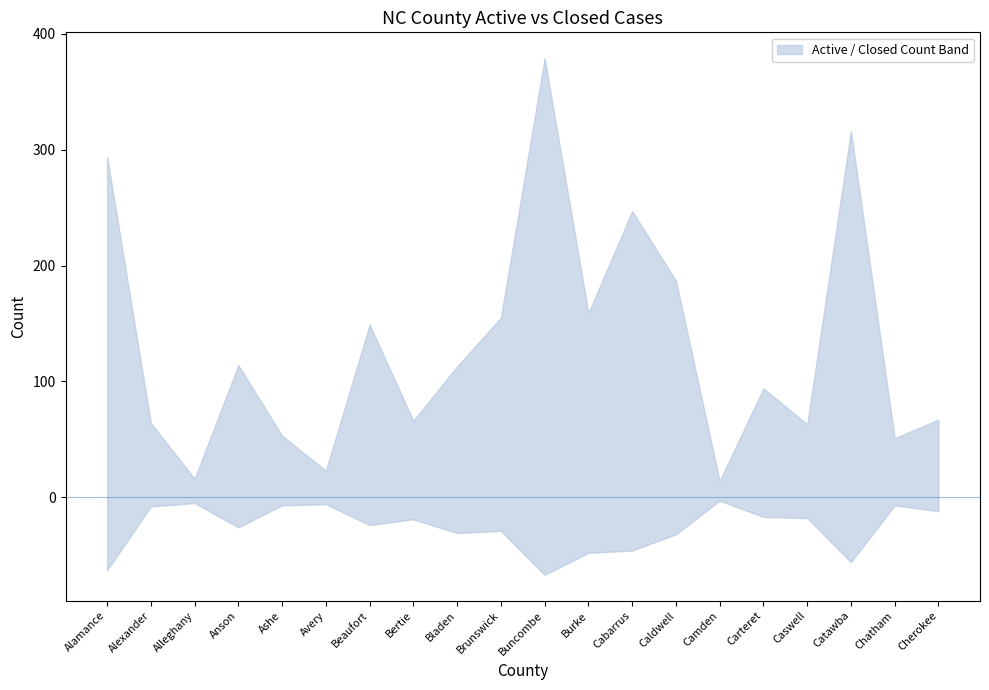

What is the average value of the upper series?

131